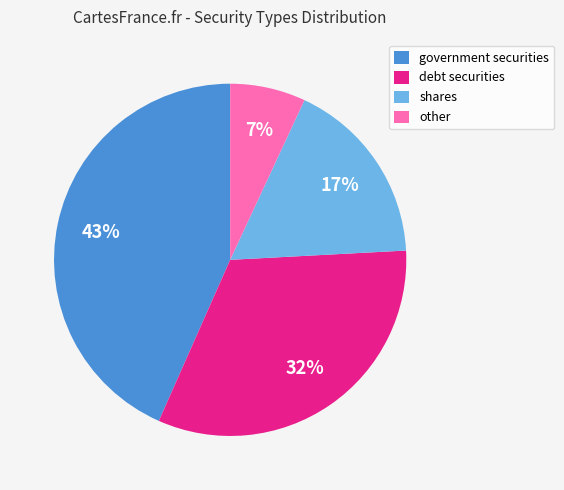

Which slice is the largest?

government securities